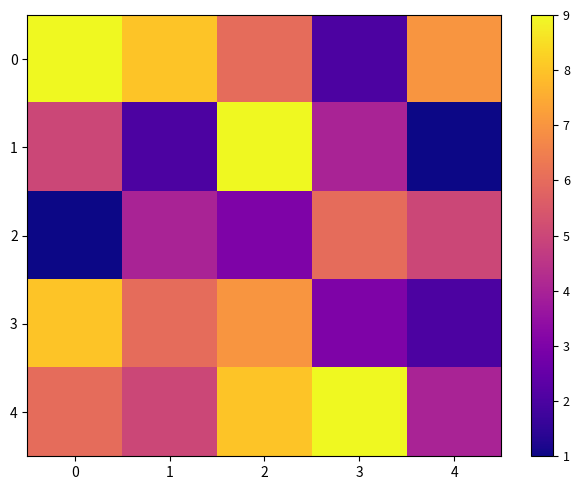

Rank the series at 2 from highest to lowest value.

1, 4, 3, 0, 2